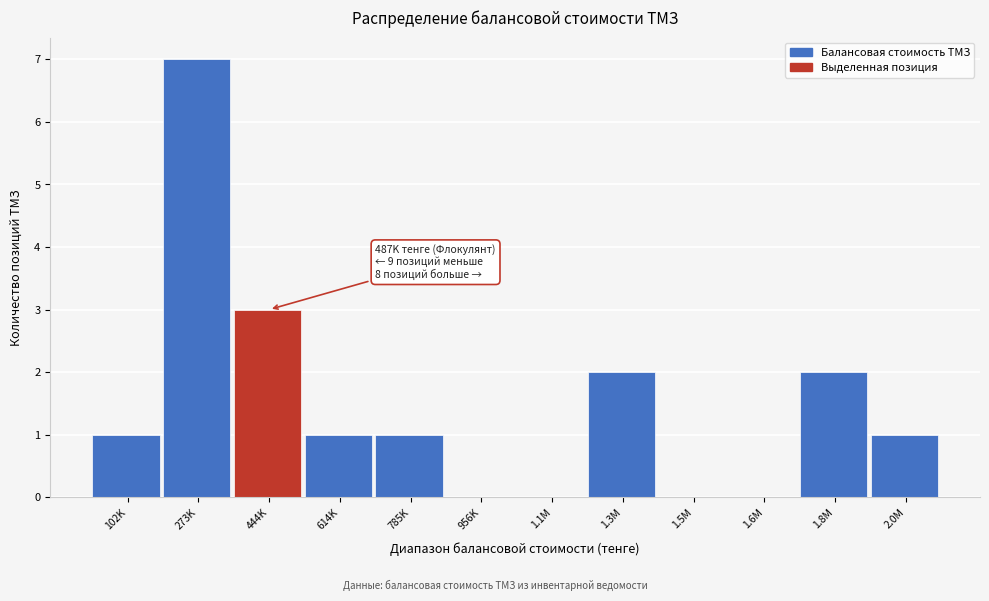

Reading left to right, transcribe all the data shown in this chart.

102K=1	273K=7	444K=3	614K=1	785K=1	956K=0	1.1M=0	1.3M=2	1.5M=0	1.6M=0	1.8M=2	2.0M=1